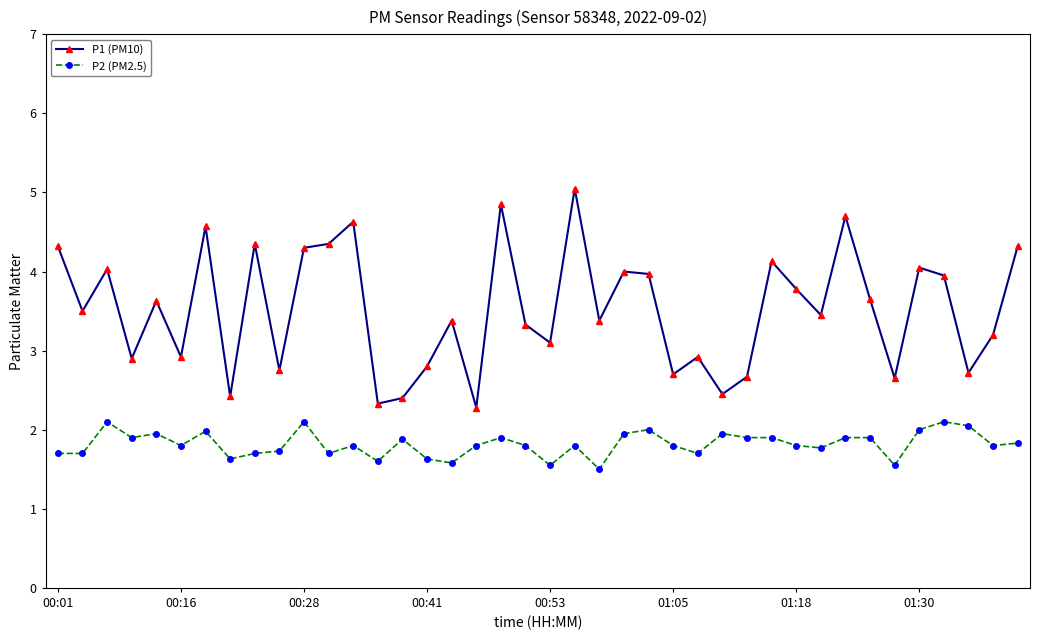

Which series has the widest spread of values?

P1 (PM10)